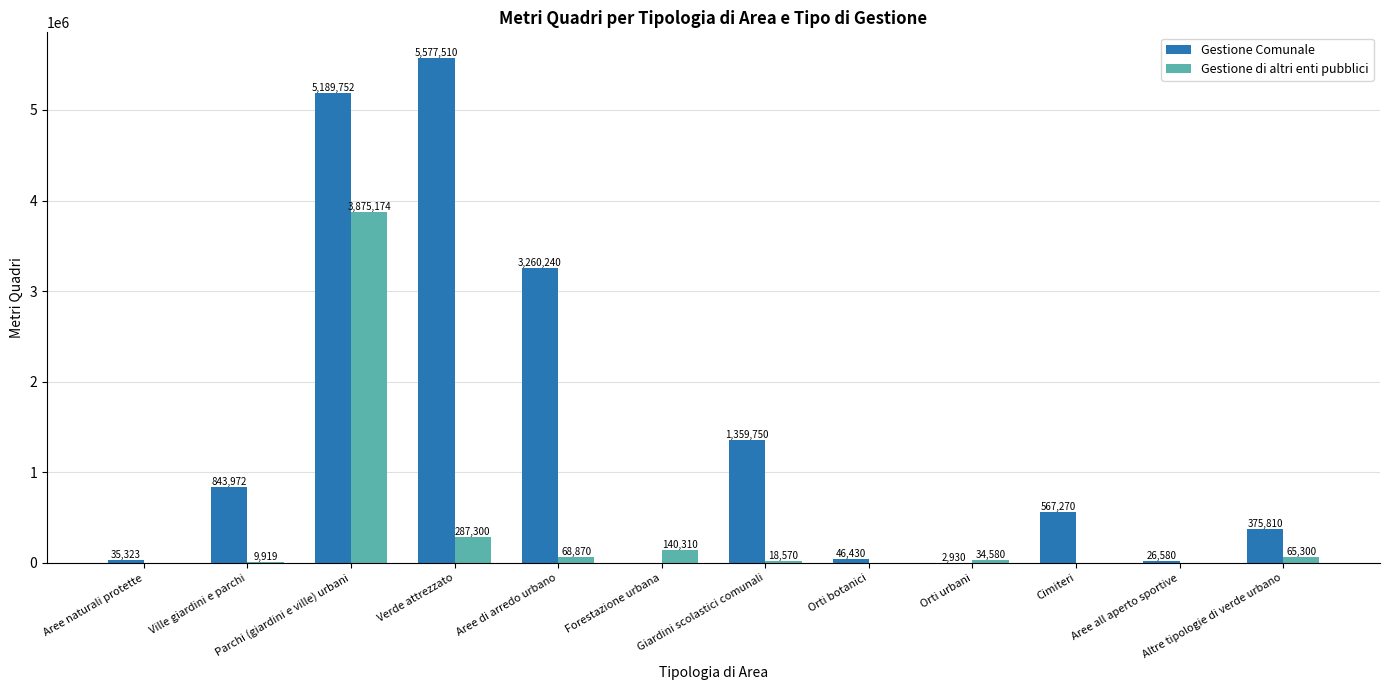

What are all the series names shown in the legend?

Gestione Comunale, Gestione di altri enti pubblici